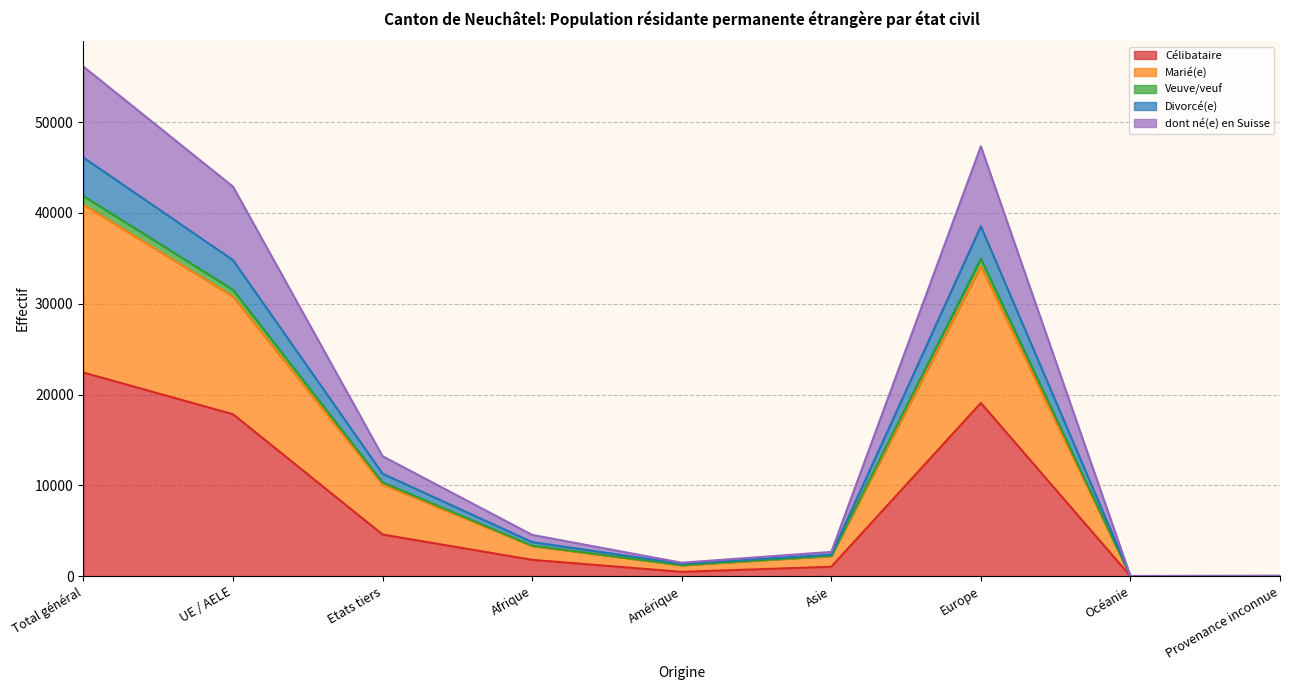

List the labels in order of dont né(e) en Suisse value, largest first.

Total général, Europe, UE / AELE, Etats tiers, Afrique, Asie, Amérique, Provenance inconnue, Océanie